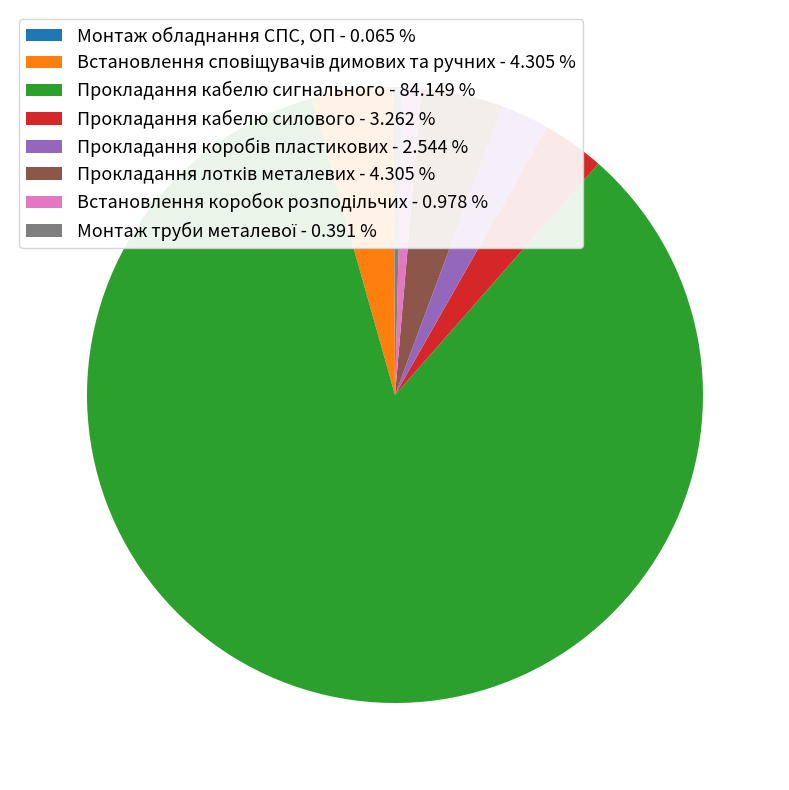

Does any single category account for the majority?

Yes